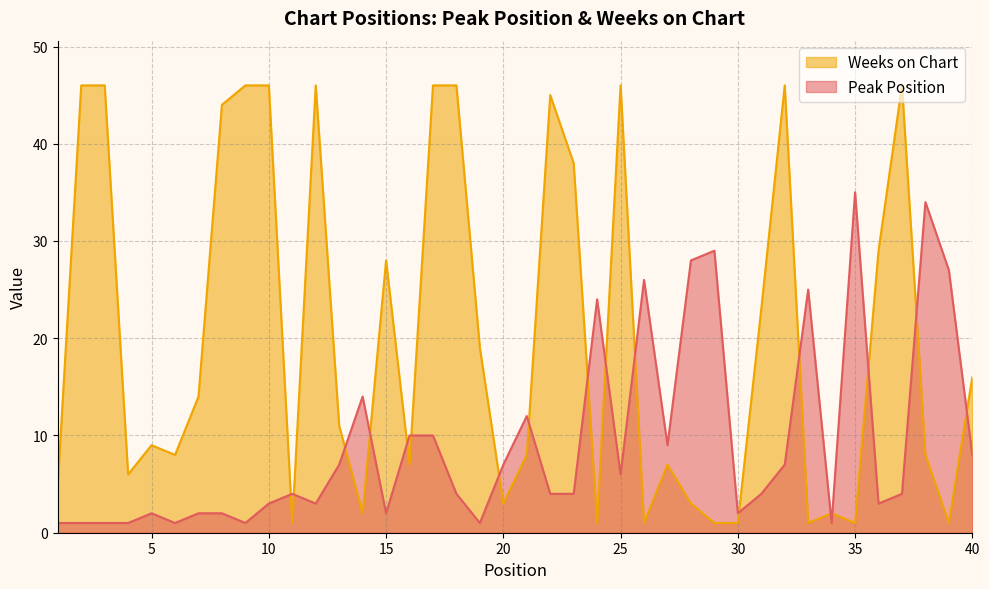

What are all the series names shown in the legend?

Weeks on Chart, Peak Position